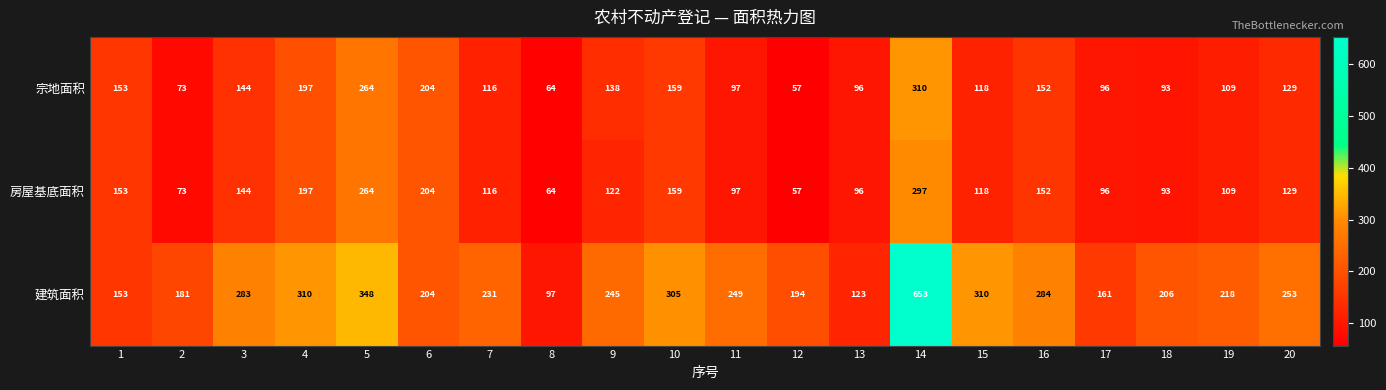

What value does the 宗地面积 series have at 20?

129